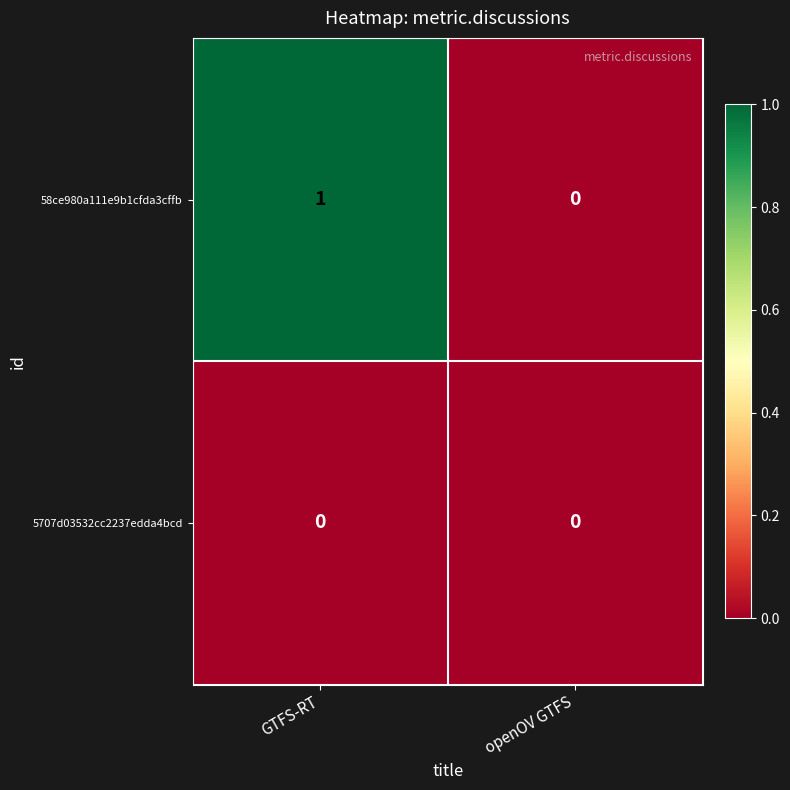

Reading right to left, list all the values displayed in this chart.

58ce980a111e9b1cfda3cffb: openOV GTFS=0	GTFS-RT=1
5707d03532cc2237edda4bcd: openOV GTFS=0	GTFS-RT=0